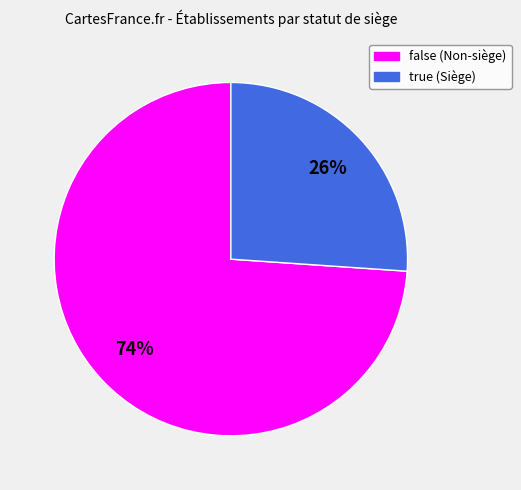

Is false the majority of the pie?

Yes